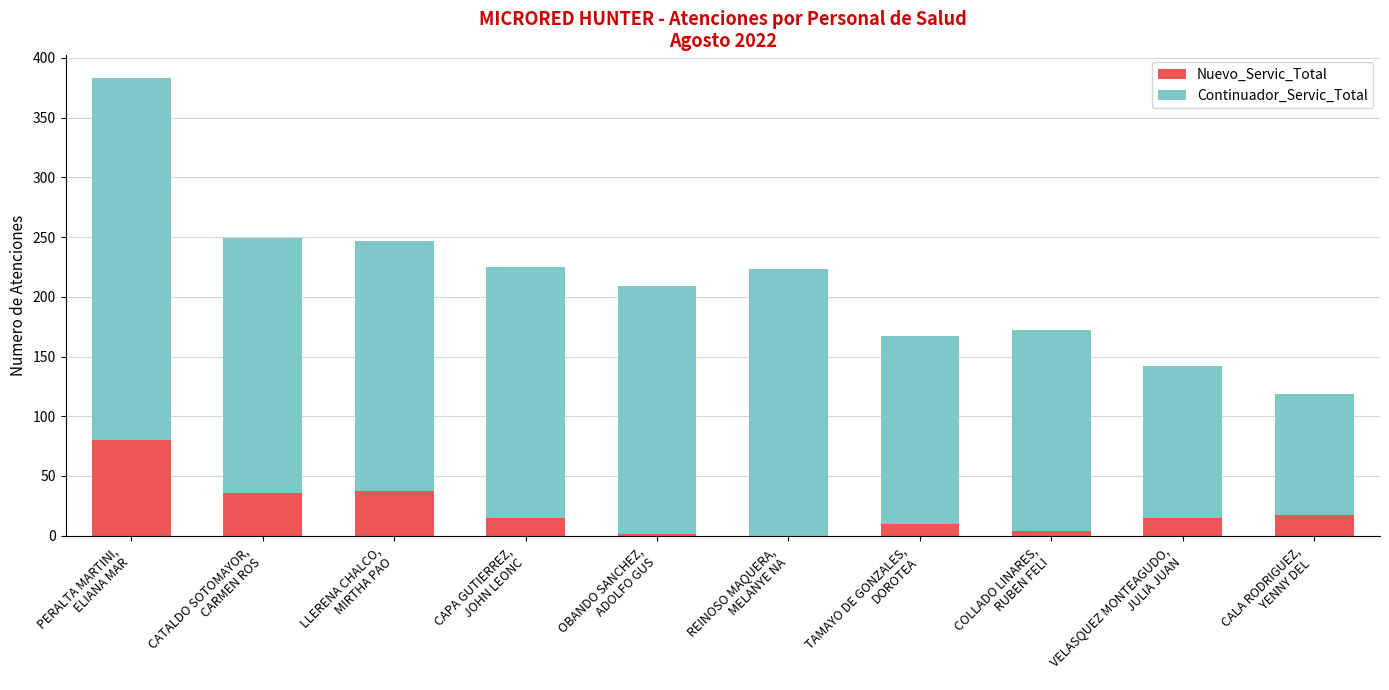

What is the maximum value for Nuevo_Servic_Total?

80